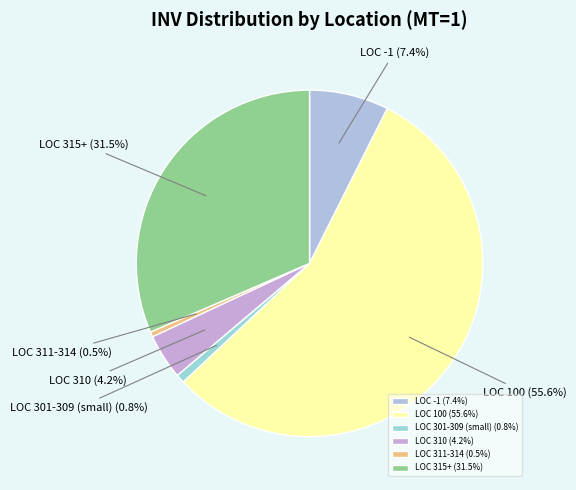

How much of the chart is everything except LOC 301-309 (small)?

99.2%